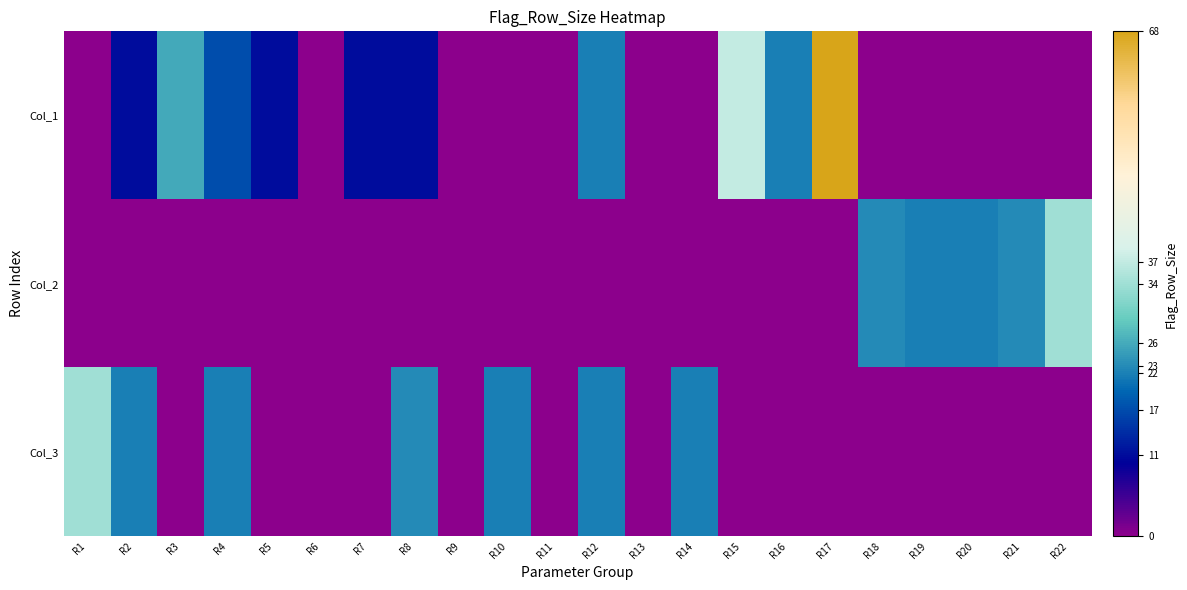

Which has a higher value, R2 or R18?

R2